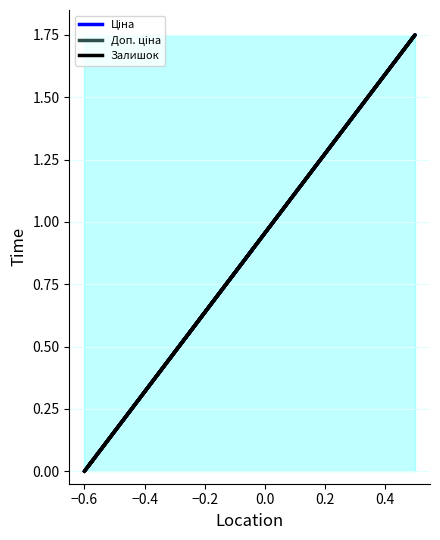

What is the maximum value shown in the chart?

1.8